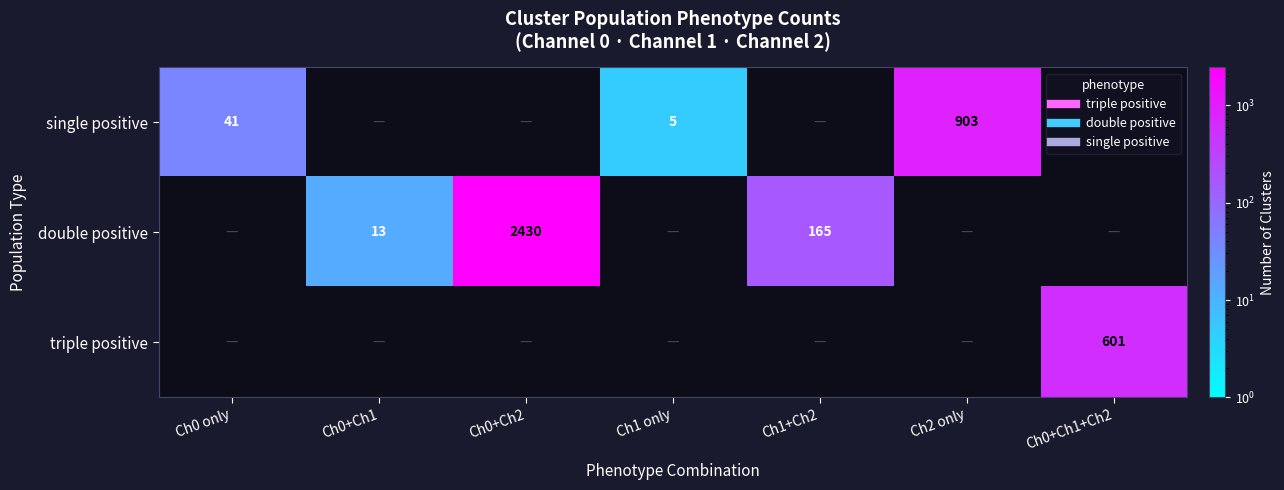

At which label is double positive closest to 1215?

Ch1+Ch2